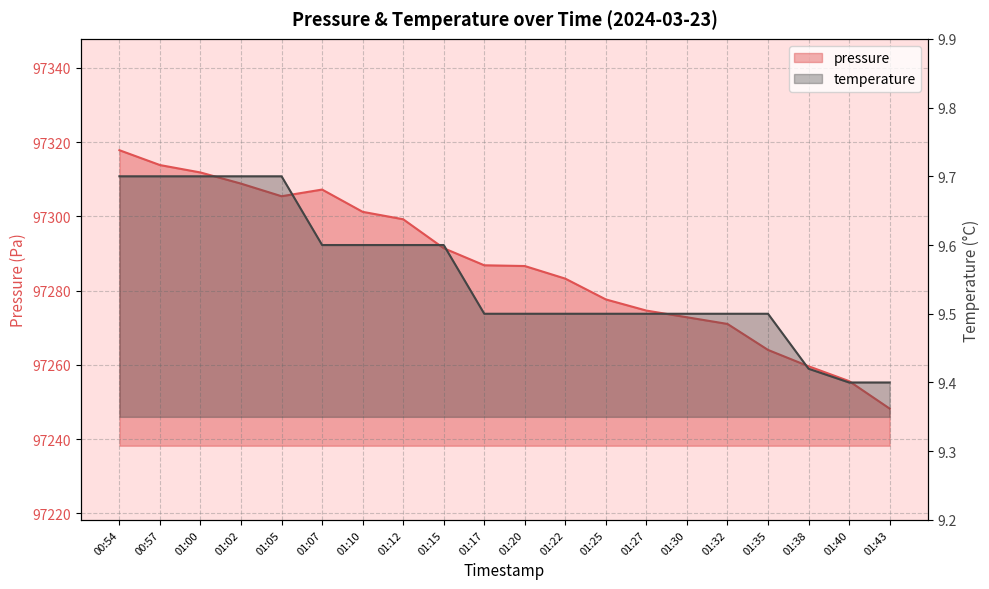

What is the value of the pressure point at the 1st from the left?

97317.8